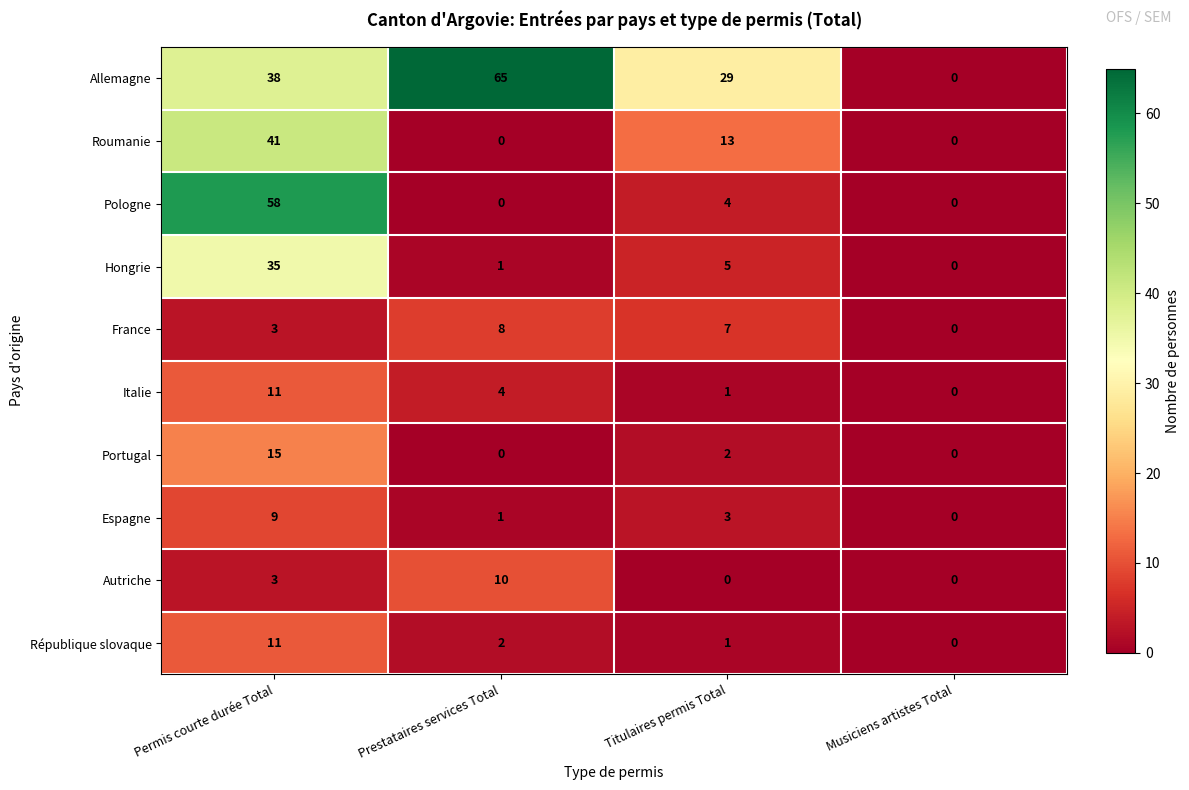

What is the difference between the highest and lowest values at Permis courte durée Total?

55